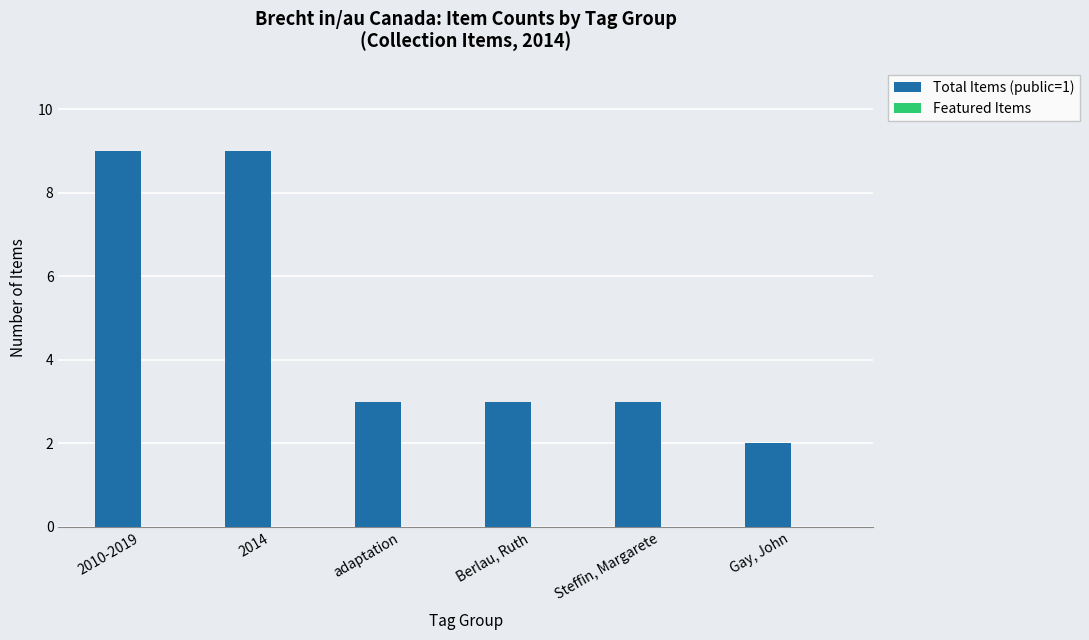

Which category has the lowest value across all series?

Gay, John